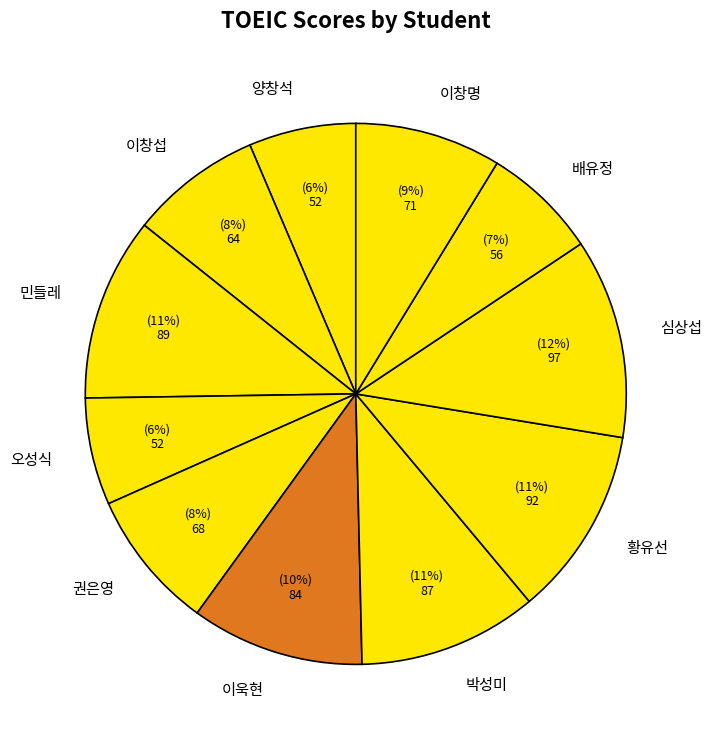

Which category has the biggest portion of the pie?

심상섭